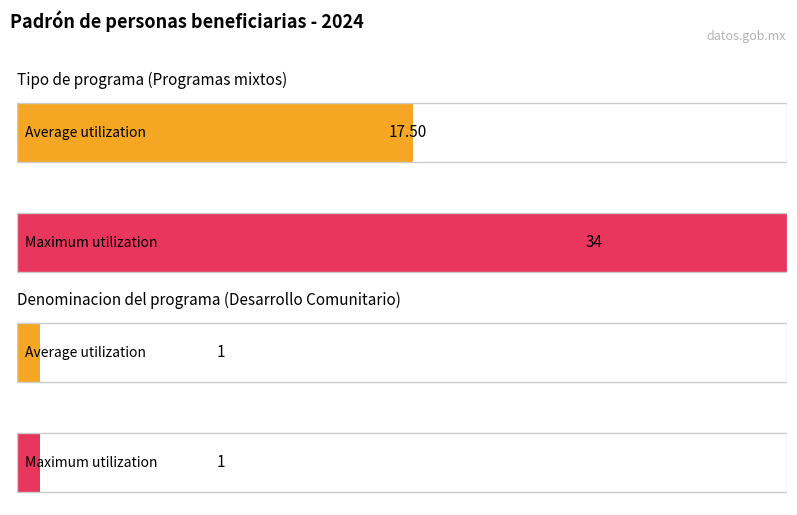

Is it true that Denominacion del programa equals 1 at Desarrollo Comunitario 1?

False